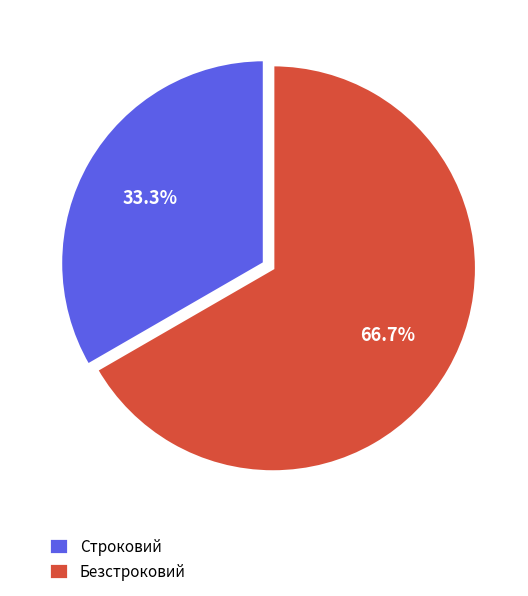

How many slices are in this pie chart?

2